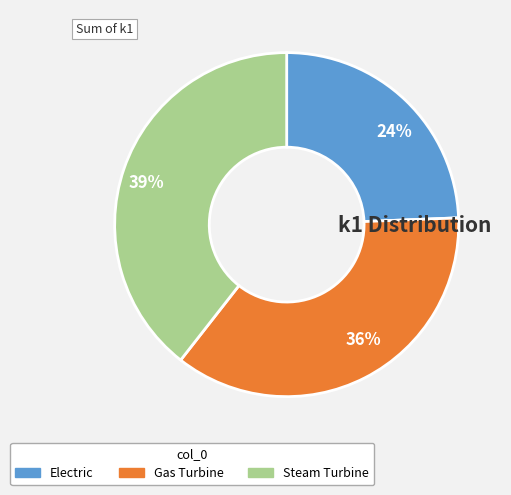

To the nearest percent, what is the average slice percentage?

33%